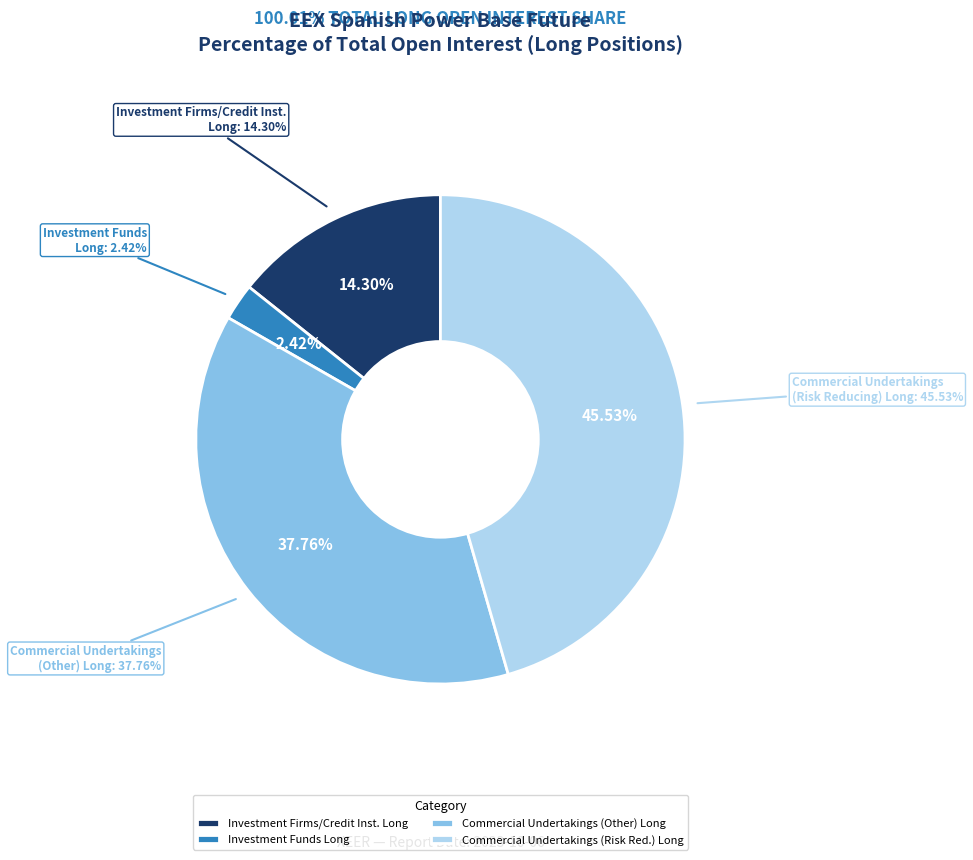

The Commercial Undertakings (Long 37.76%) slice represents 38% of the pie. True or false?

True